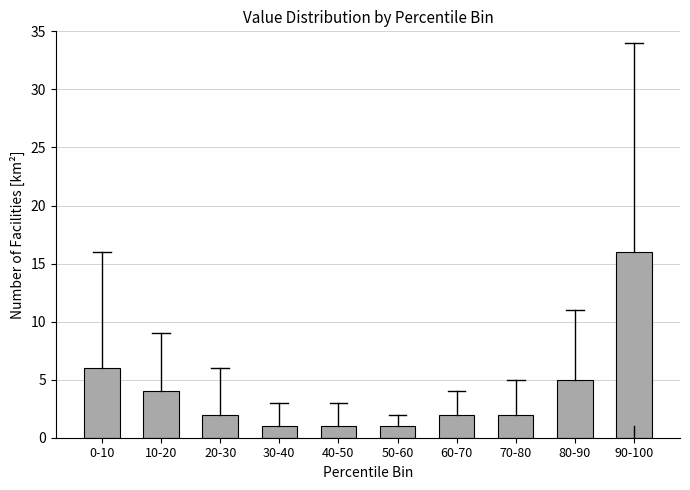

Reading right to left, extract all data points from this chart.

16	5	2	2	1	1	1	2	4	6